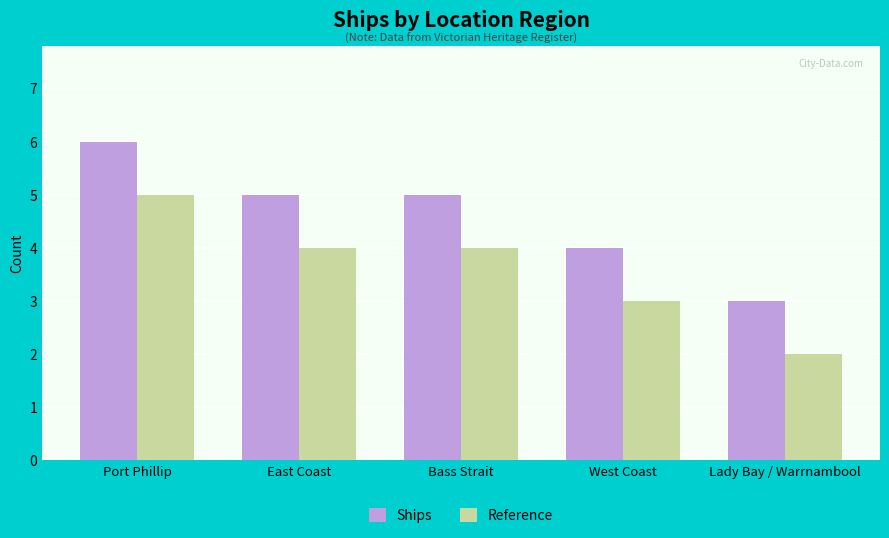

What is the approximate value of Ships at East Coast?

5